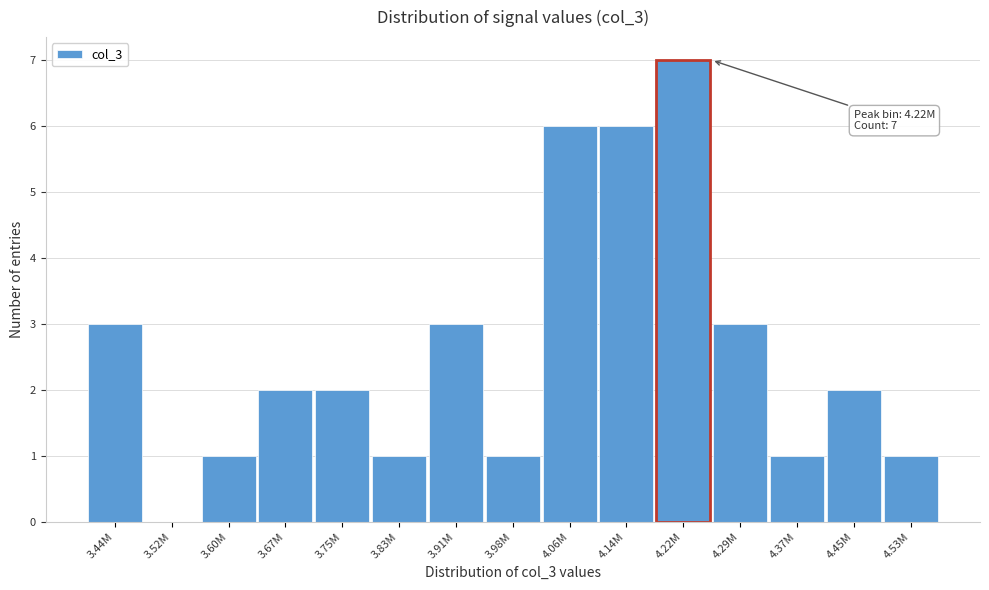

Reading left to right, what are all the values shown in this chart?

3.44M=3	3.52M=0	3.60M=1	3.67M=2	3.75M=2	3.83M=1	3.91M=3	3.98M=1	4.06M=6	4.14M=6	4.22M=7	4.29M=3	4.37M=1	4.45M=2	4.53M=1